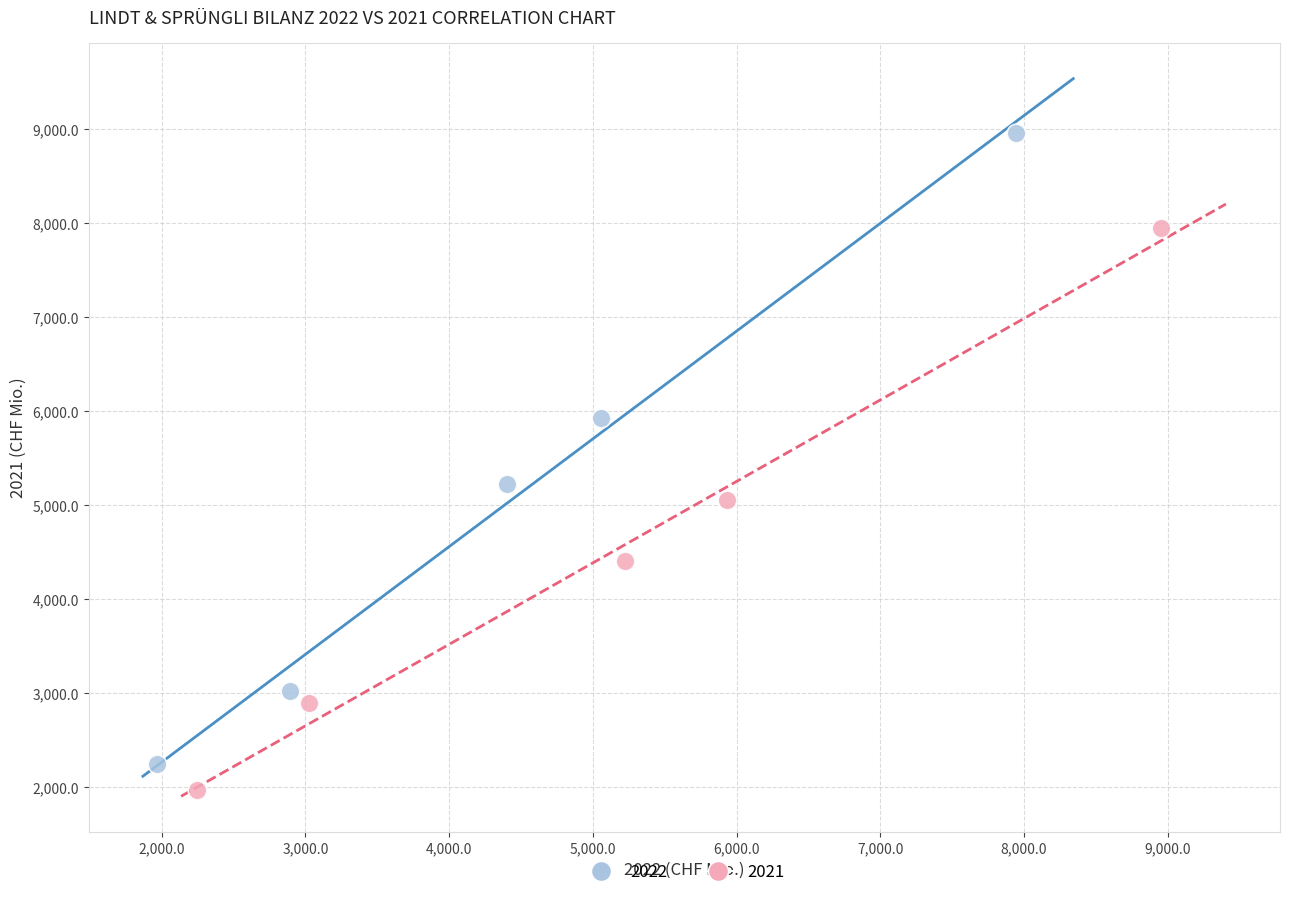

Which series contains the highest Y value?

2022